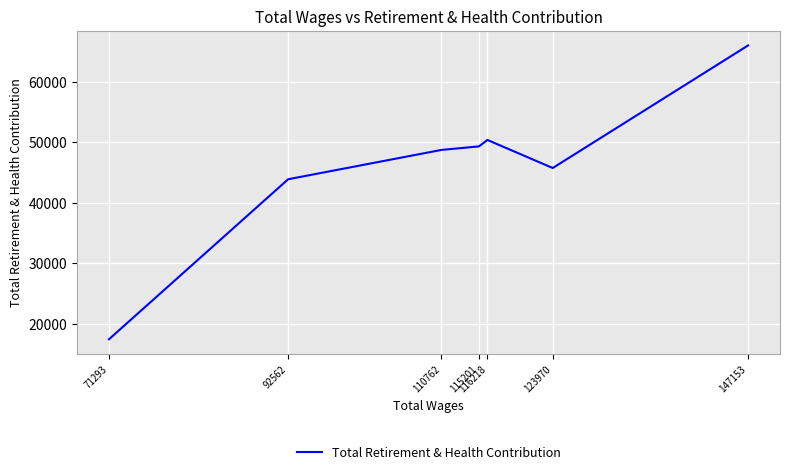

Which has a higher value, 71293 or 123970?

123970